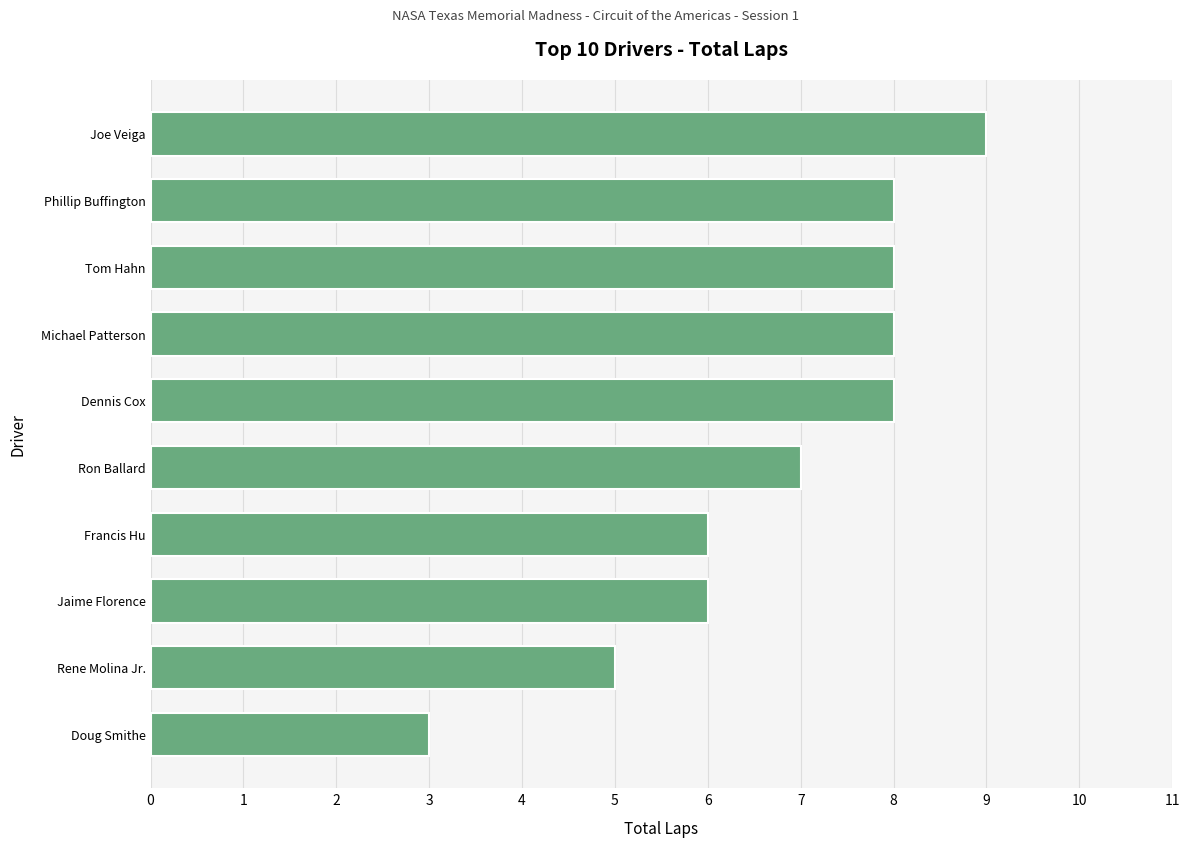

Between Joe Veiga and Phillip Buffington, which is larger?

Joe Veiga